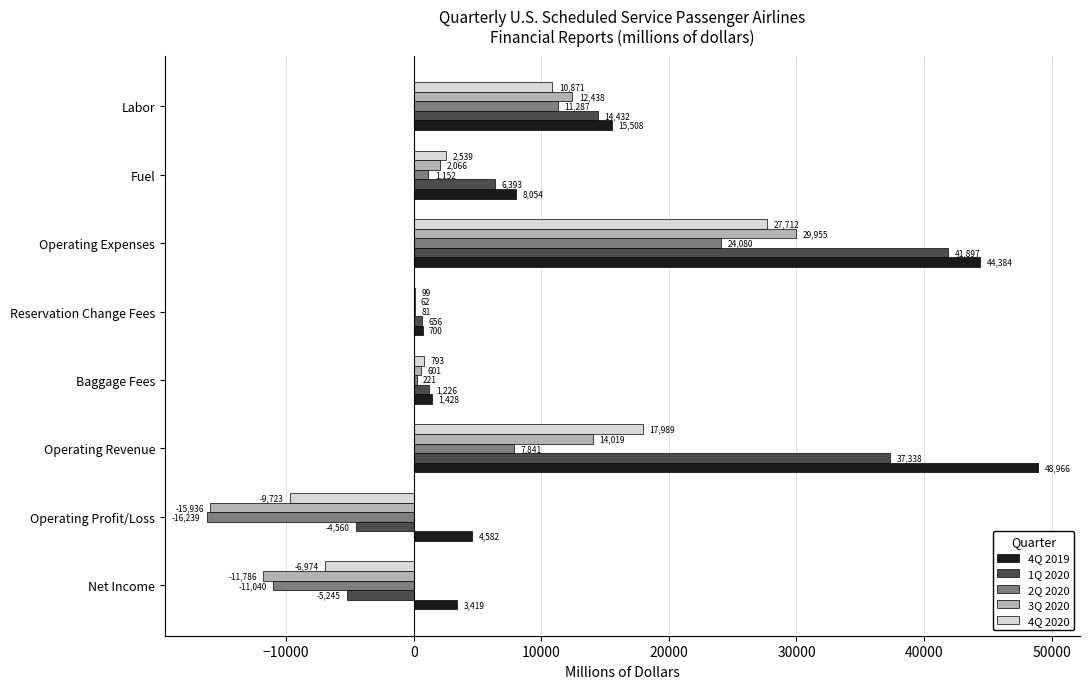

What is the highest value of the 4Q 2019 series?

48966.5